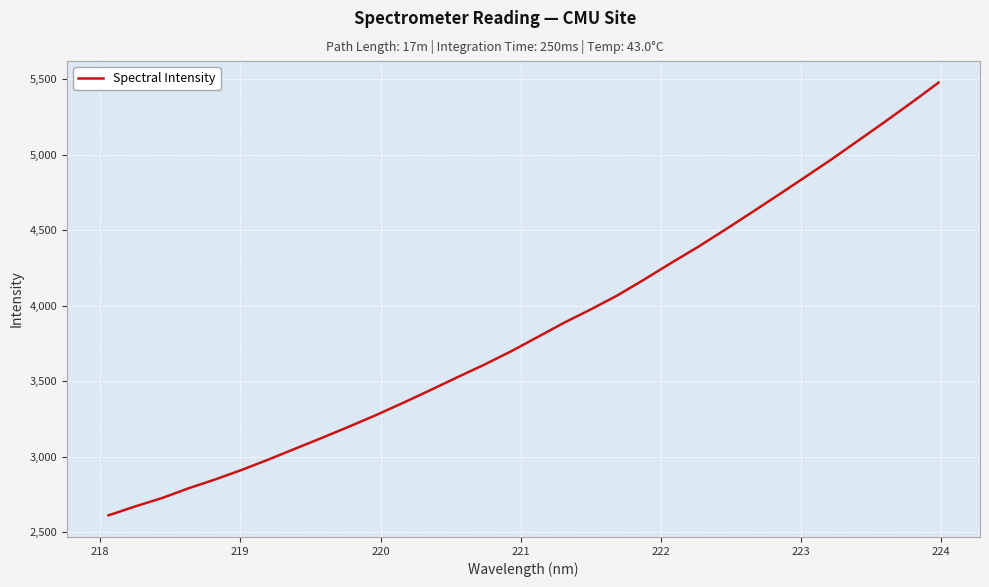

What is the sum of all values?

123208.8